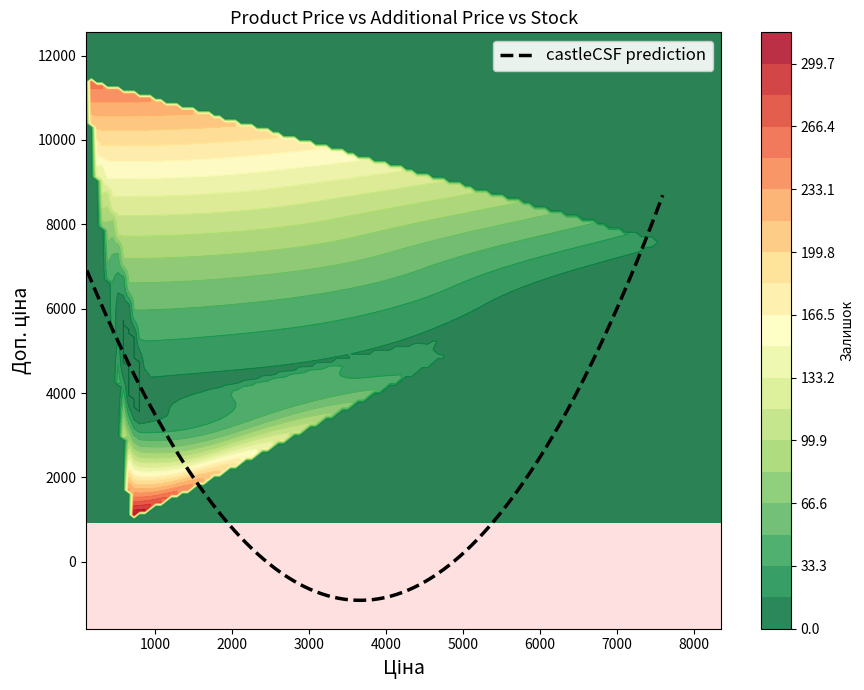

What is the maximum value for castleCSF prediction?

8690.1